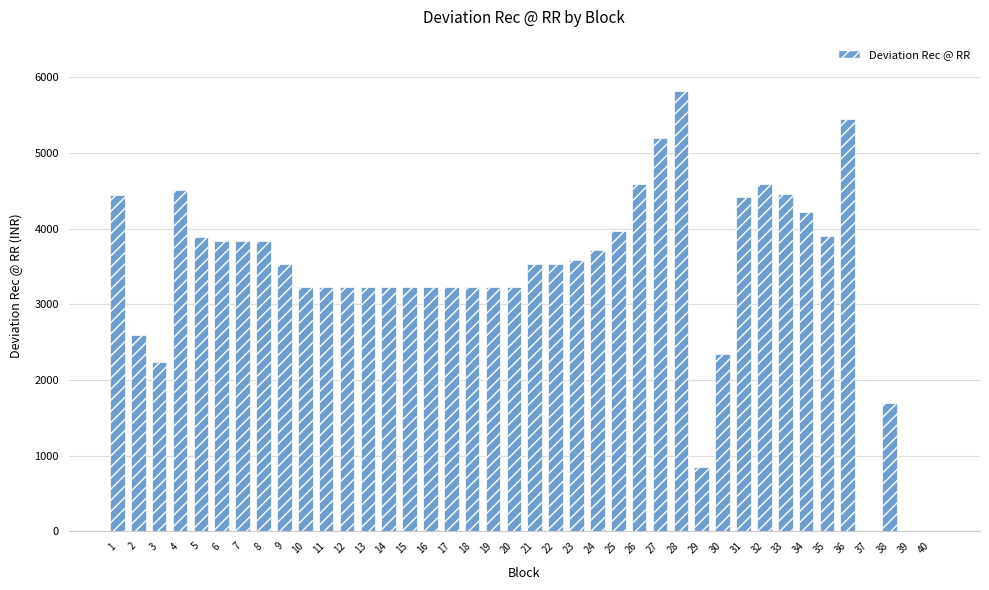

Between 40 and 1, which is larger?

1